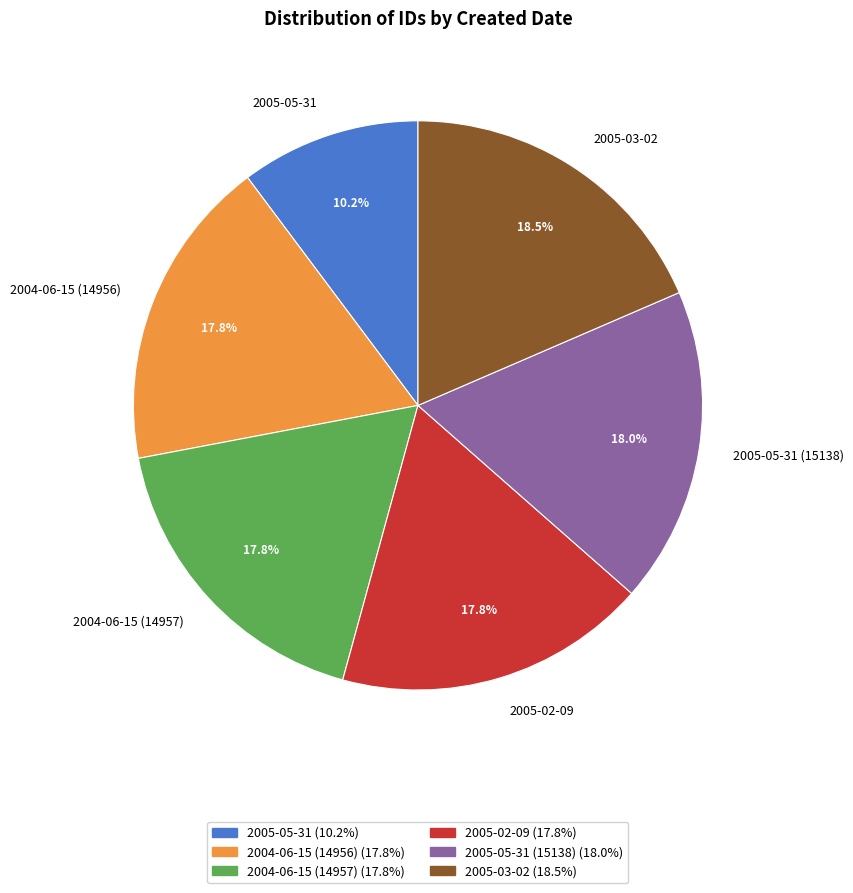

The 2005-05-31 slice represents 10% of the pie. True or false?

True